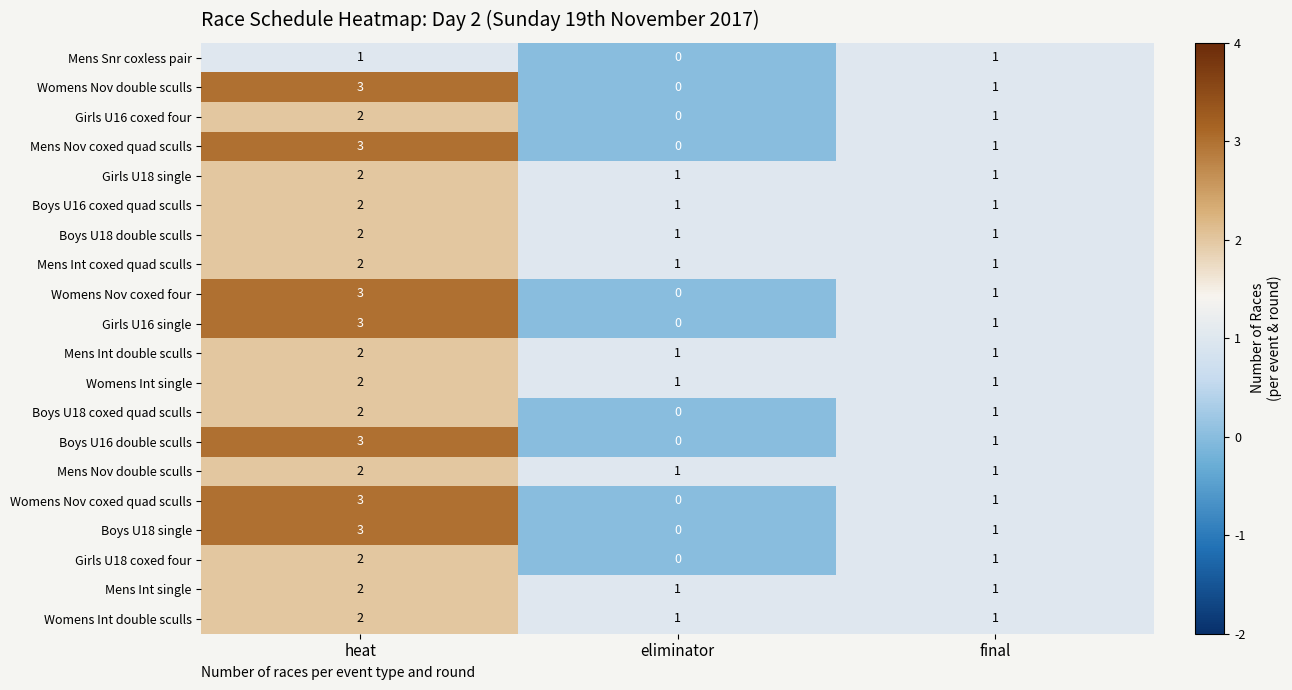

At which category is the sum across all series the highest?

heat